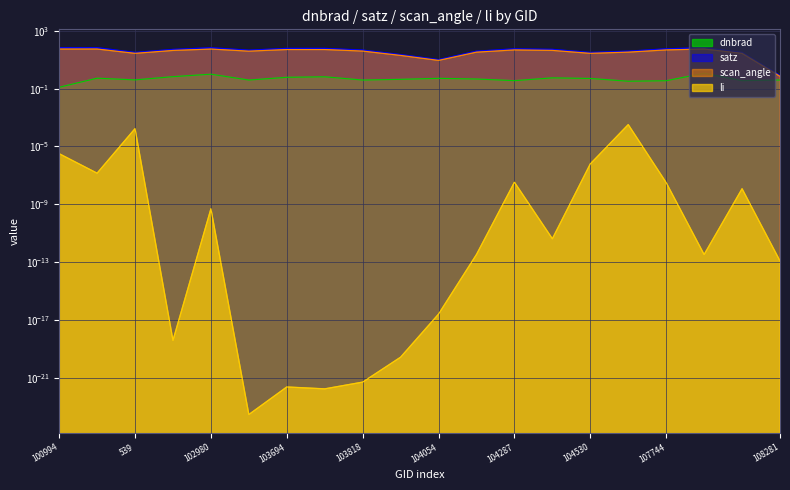

What is the label of the 3rd point from the left?

539